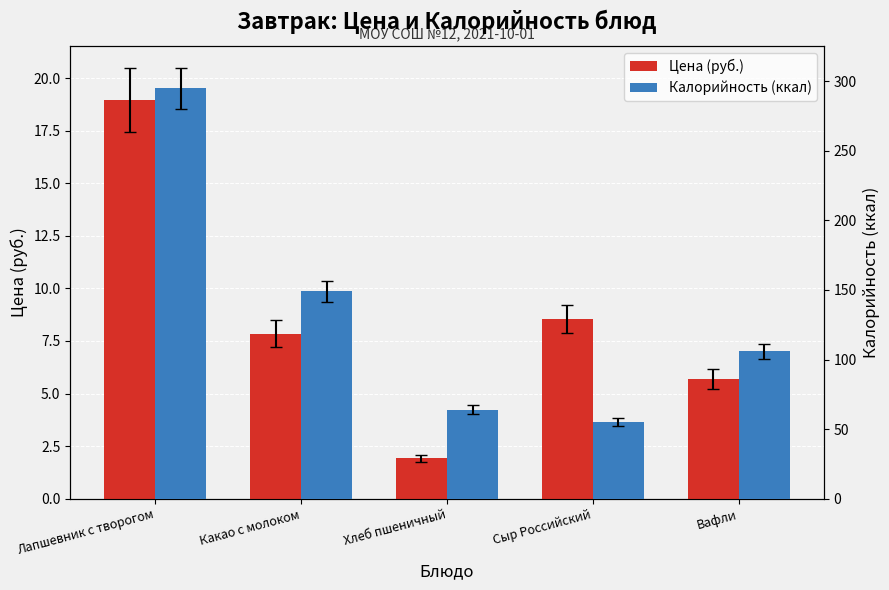

What is the sum of all Цена (руб.) values?

43.0